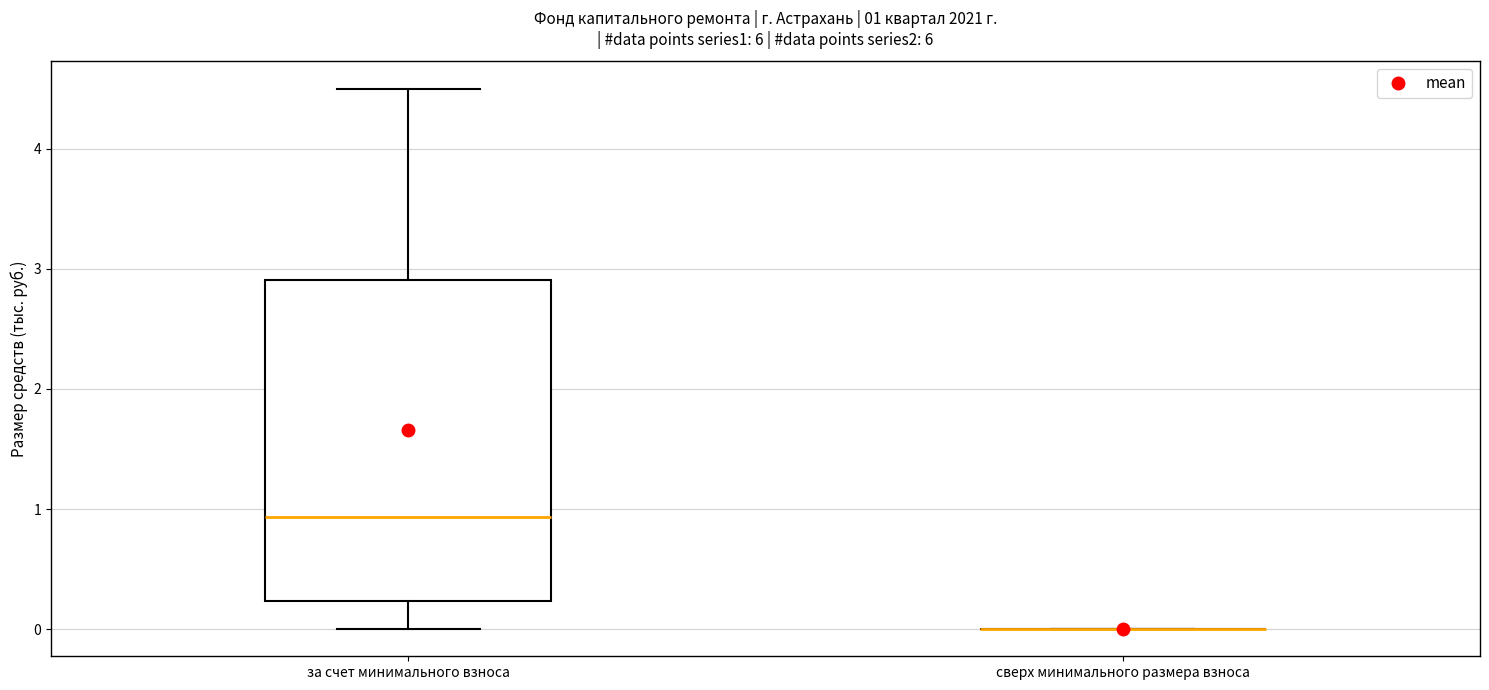

Which box is the tallest, from its lower edge to its upper edge?

за счет минимального взноса